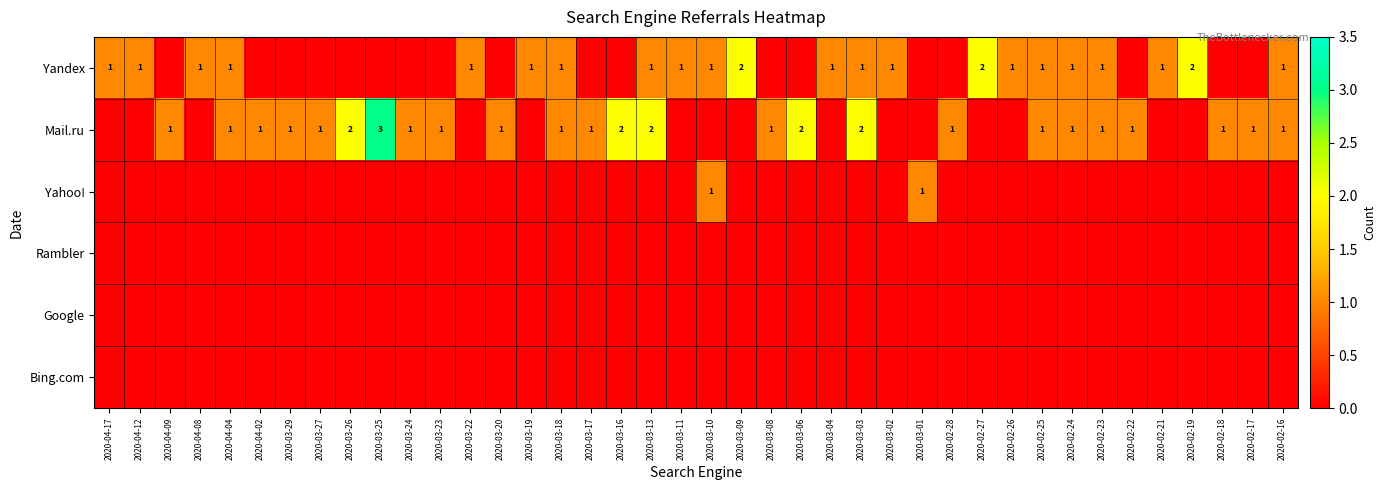

At which category is the sum across all series the highest?

2020-03-25